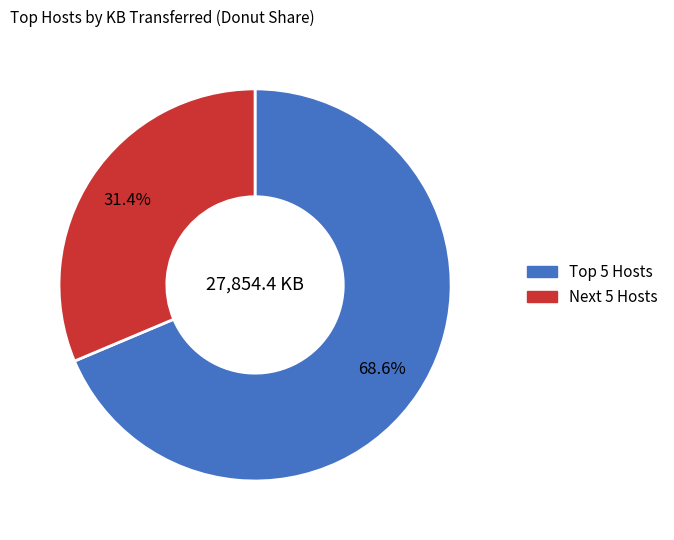

Is there any slice that represents more than half of the pie?

Yes